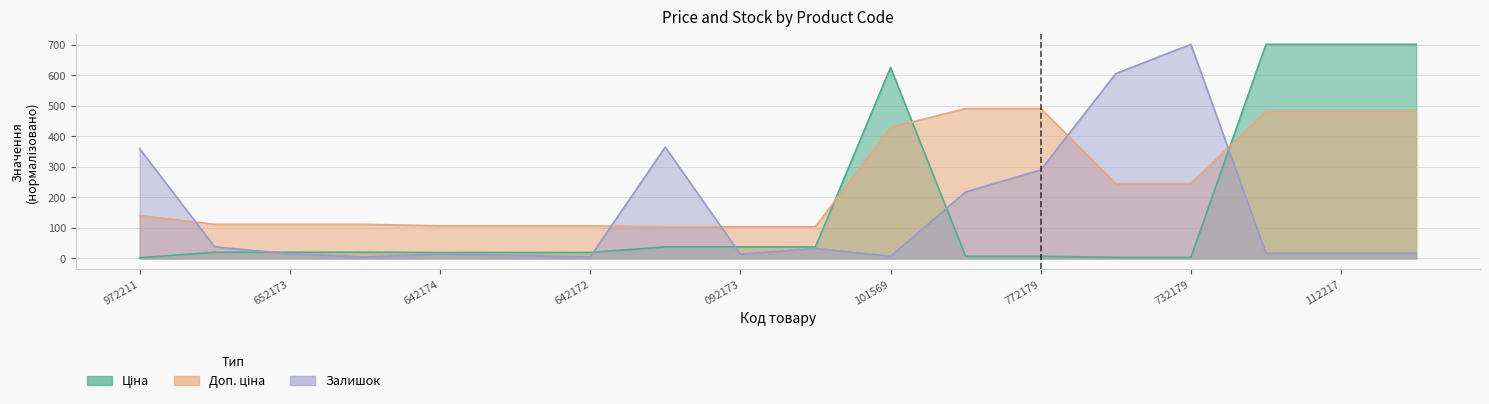

Does the chart have visible grid lines?

Yes